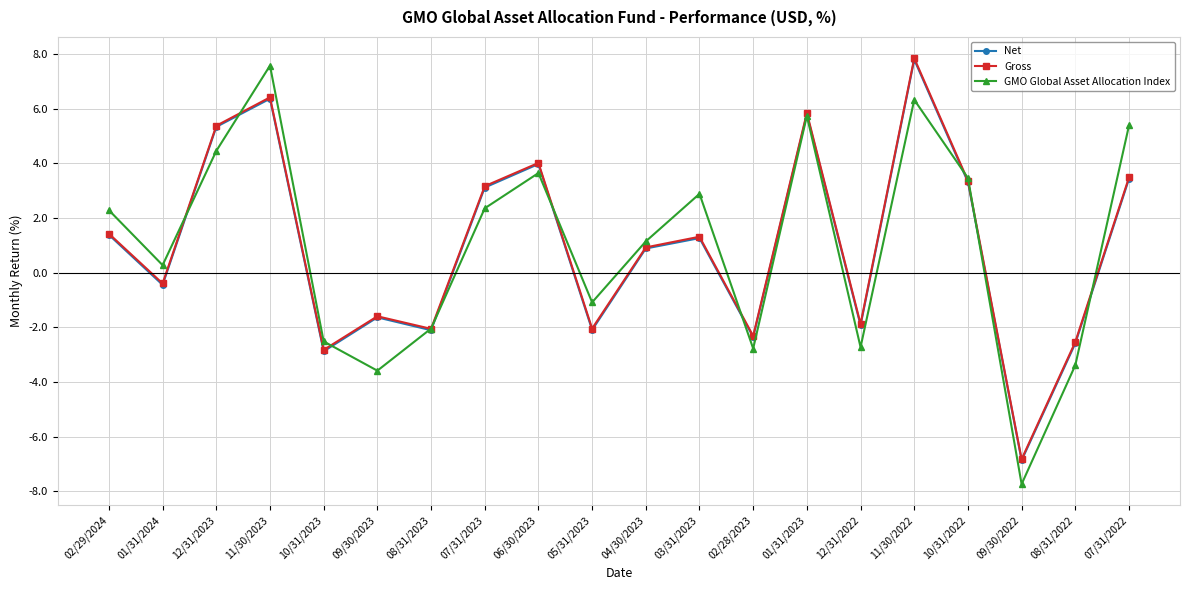

Is it true that Net equals 5.8 at 01/31/2023?

True